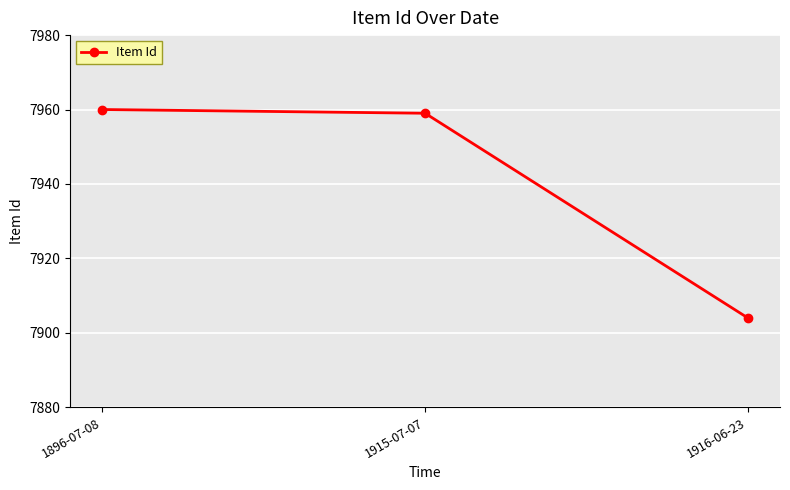

The chart shows a value of 13833 at 1896-07-08. True or false?

False